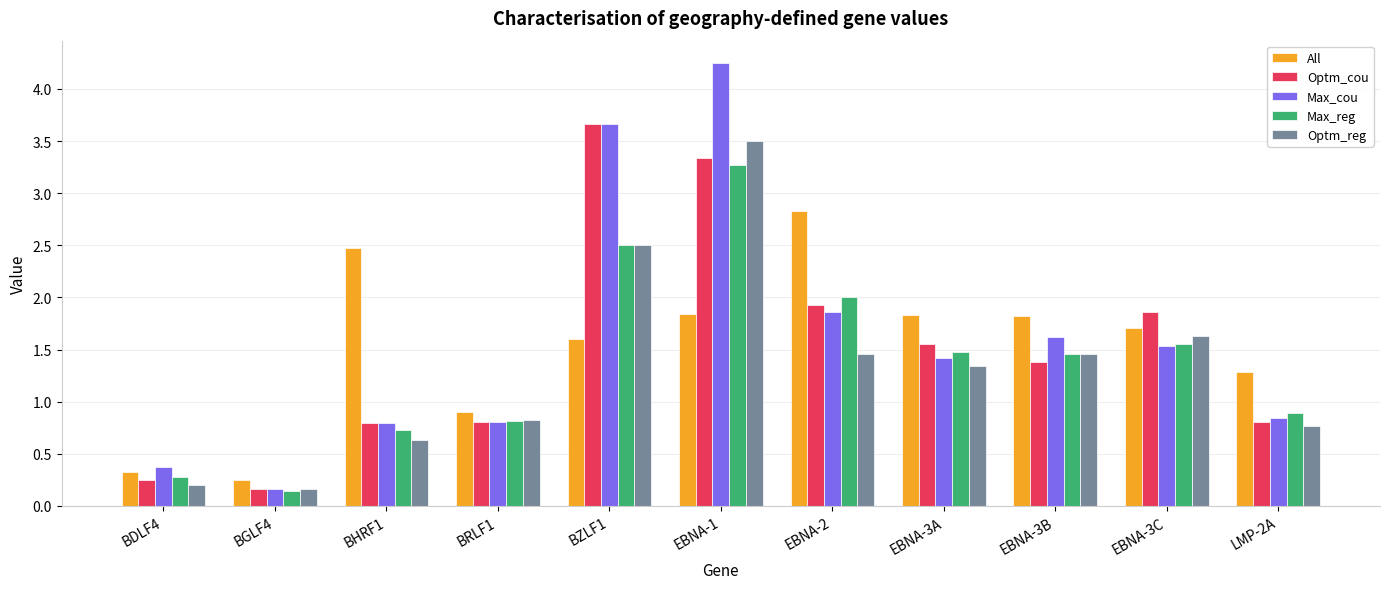

What is the label of the 8th bar from the left?

EBNA-3A